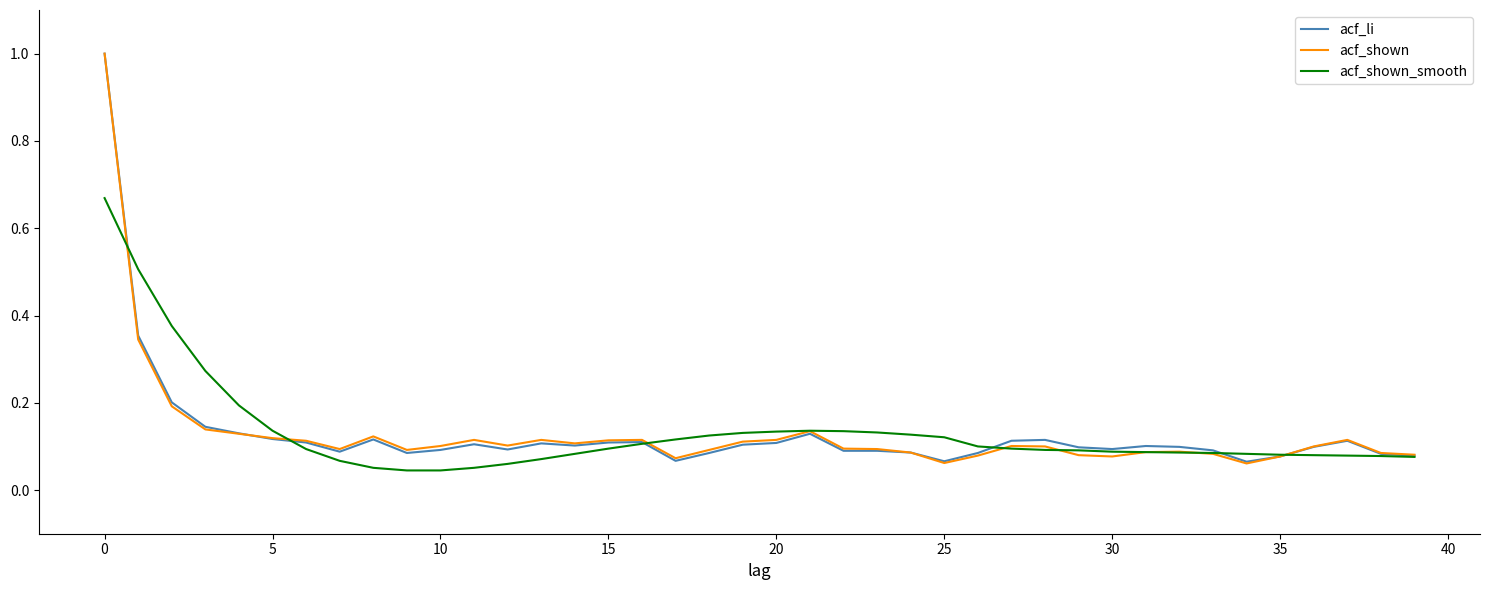

Which series has the widest spread of values?

acf_shown